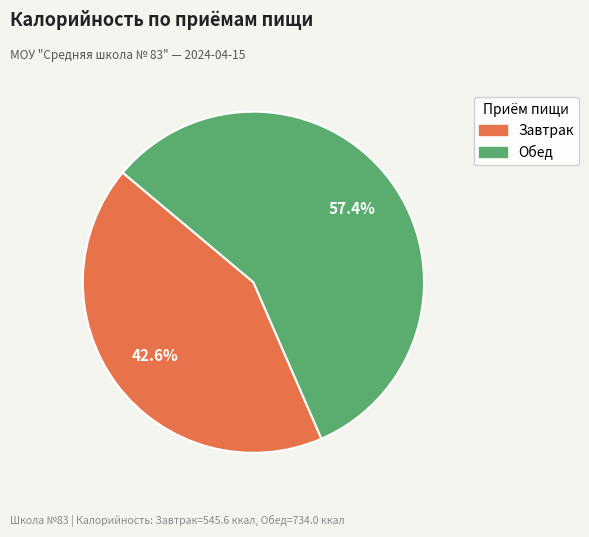

The Обед slice represents 57% of the pie. True or false?

True